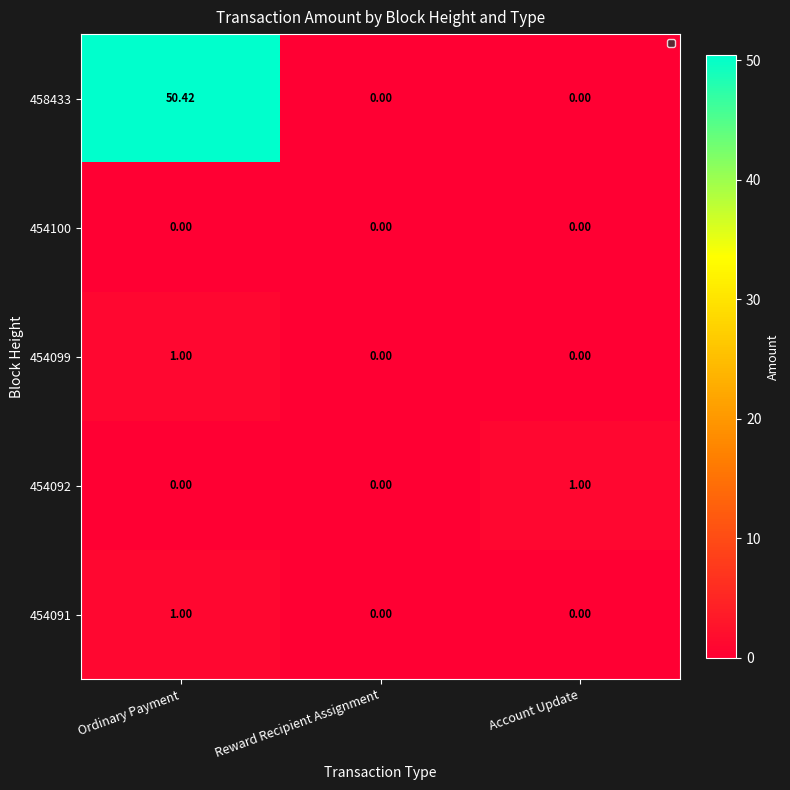

Which category has the highest value across all series?

Ordinary Payment